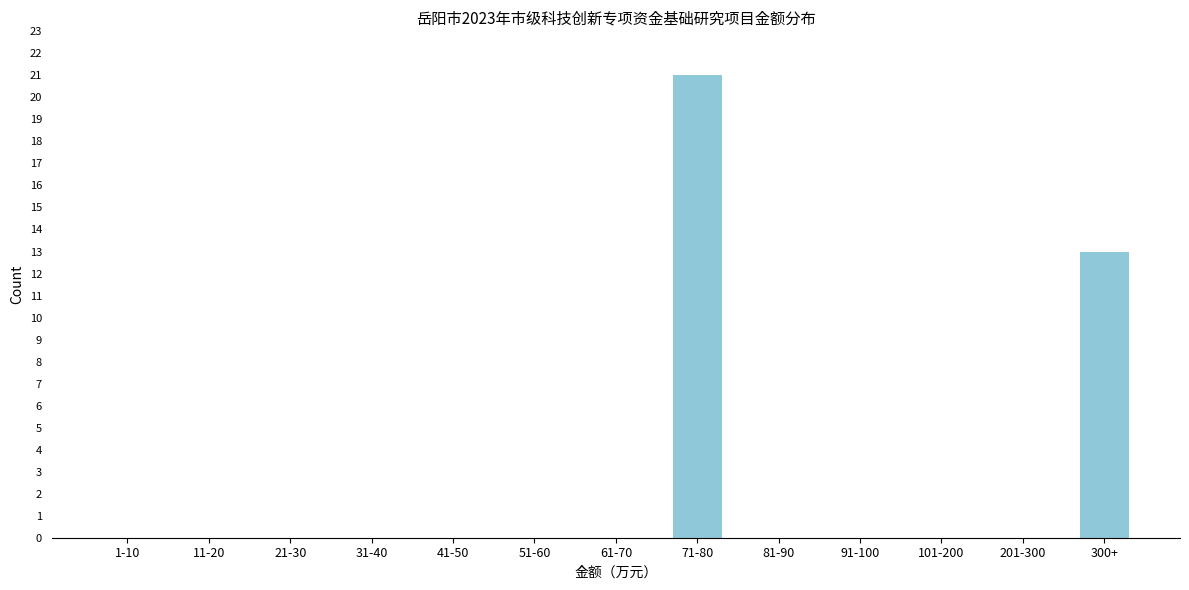

Reading right to left, what are all the values shown in this chart?

300+=13	201-300=0	101-200=0	91-100=0	81-90=0	71-80=21	61-70=0	51-60=0	41-50=0	31-40=0	21-30=0	11-20=0	1-10=0